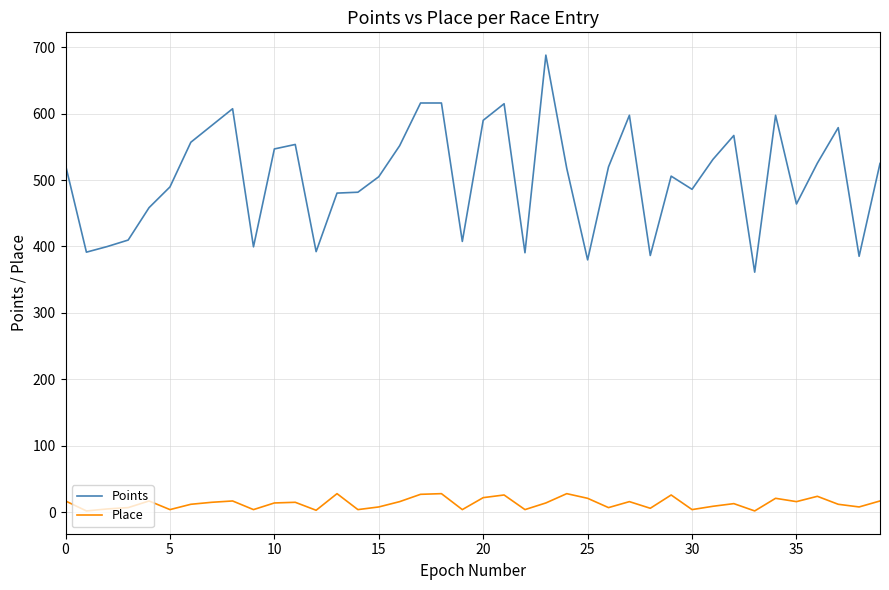

True or false: Points and Place intersect in this chart.

False